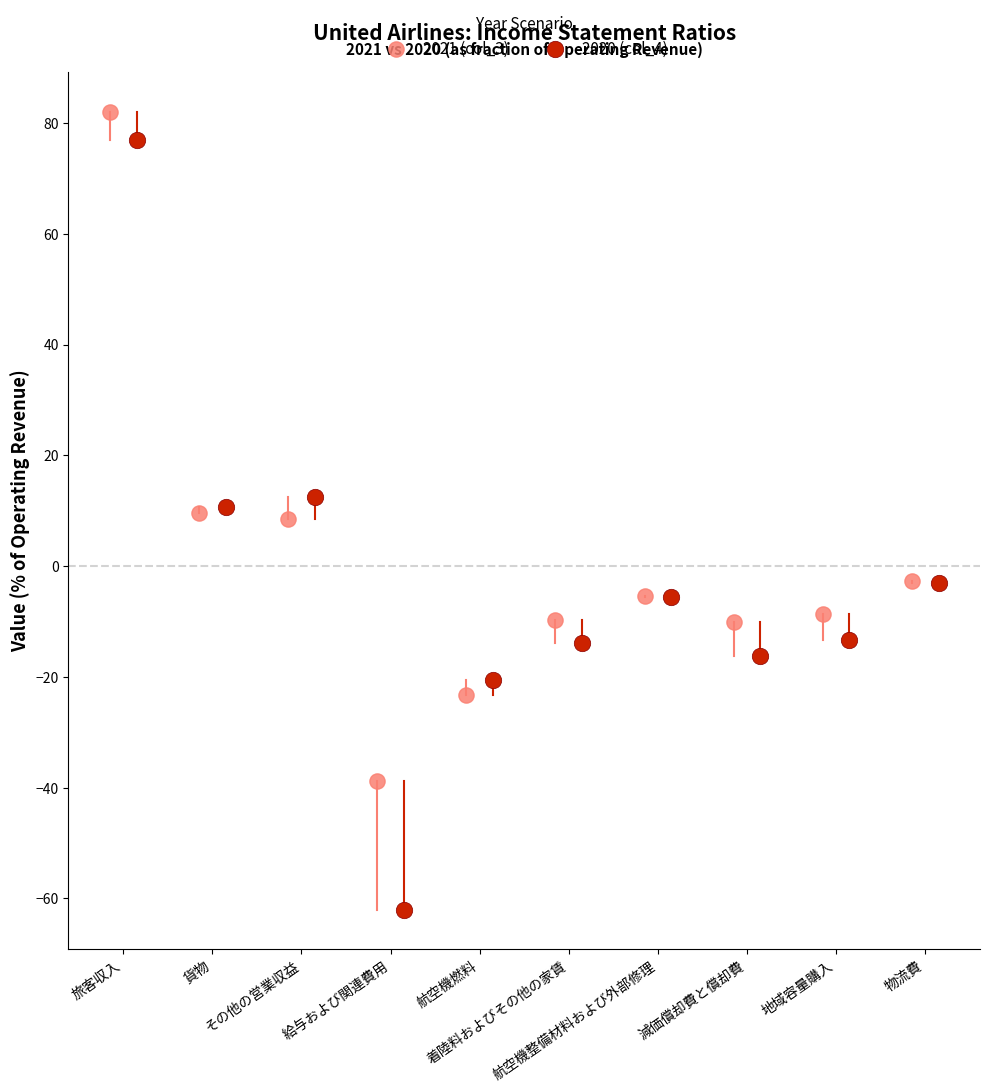

Which series has the widest spread of Y values?

2020 (col_4)